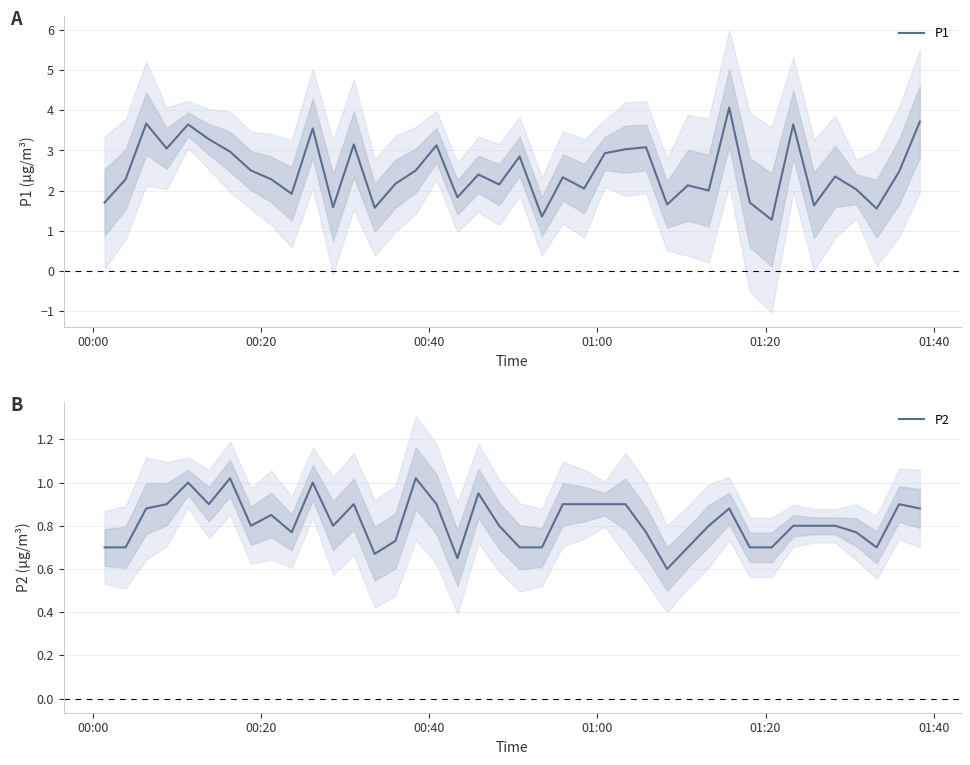

What is the minimum value for P2?

0.6